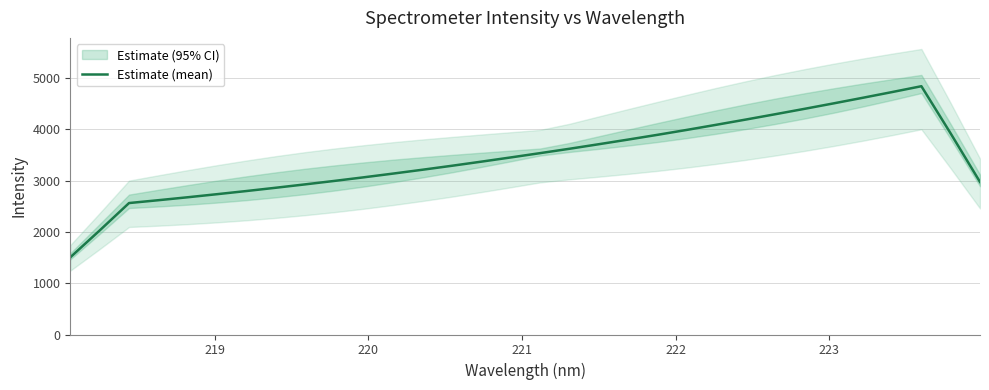

What is the maximum value for Estimate (mean)?

4838.1